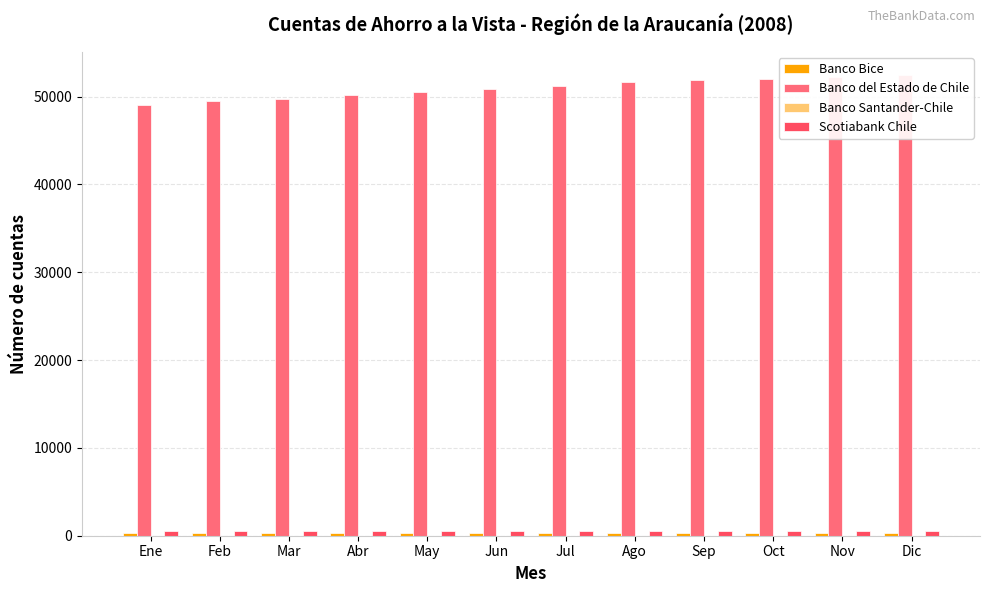

What is the approximate value of Banco Santander-Chile at Dic?

5